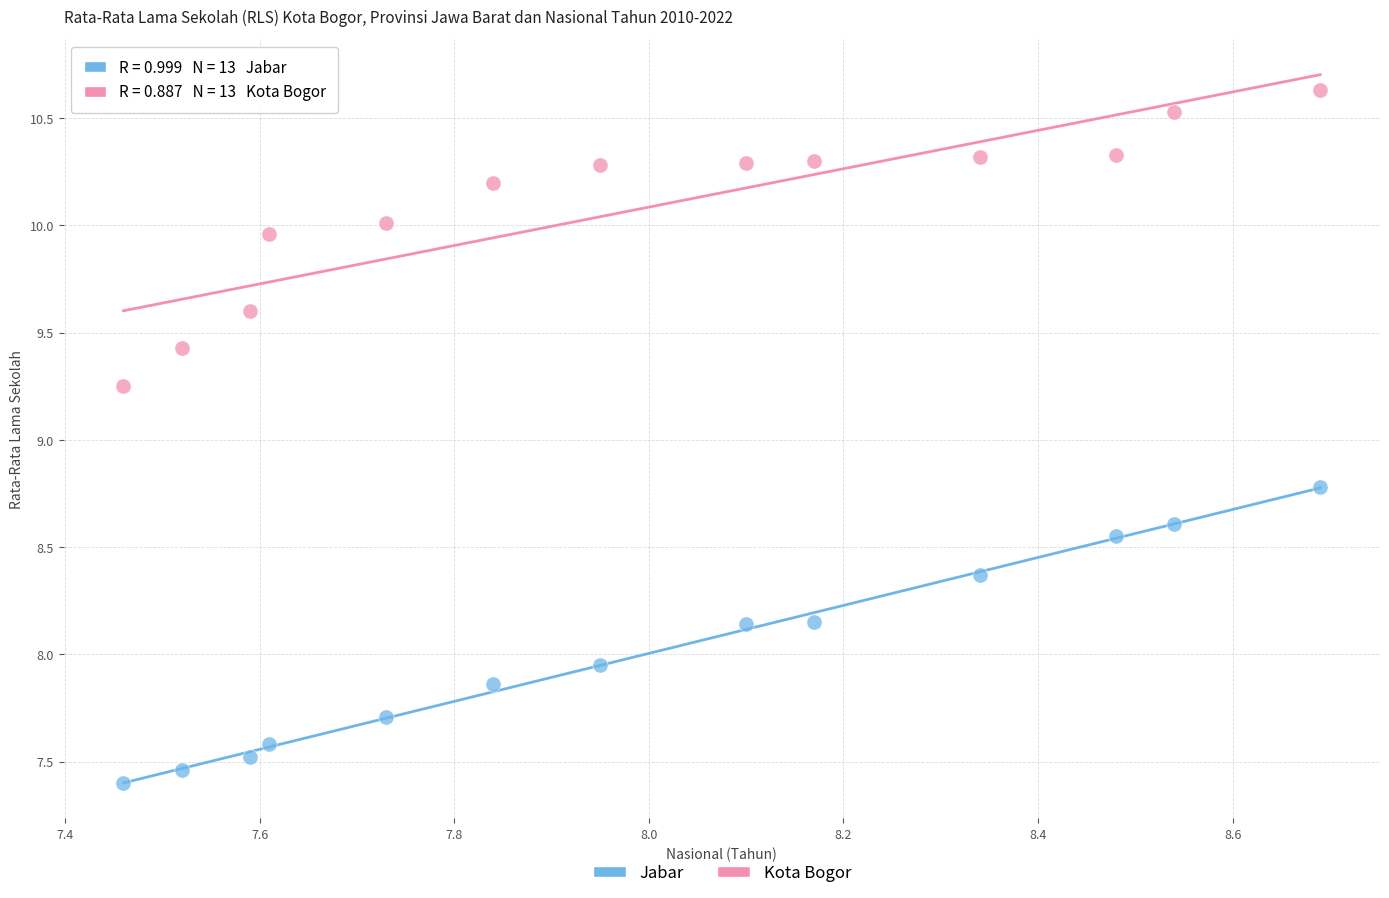

Which series contains the lowest Y value?

Jabar